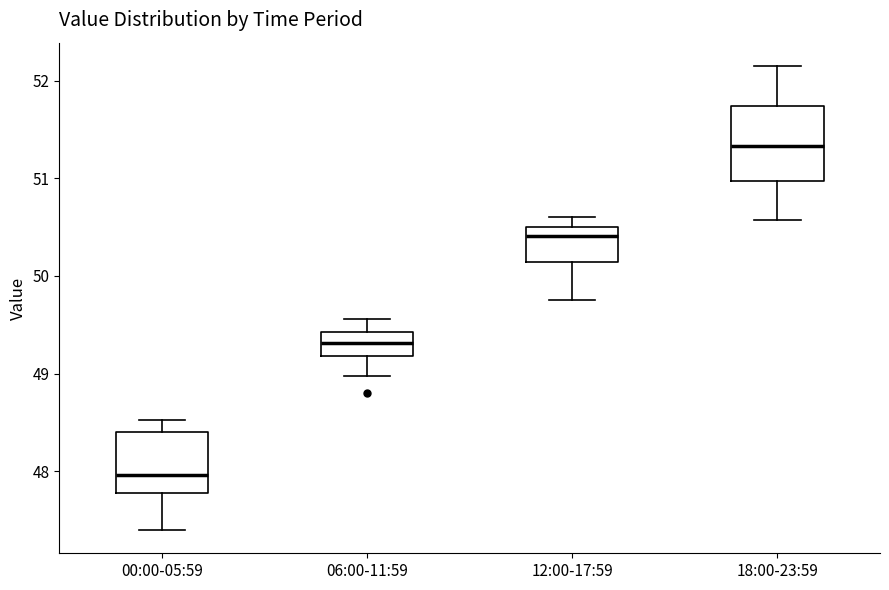

Which box has the lowest median line?

00:00-05:59